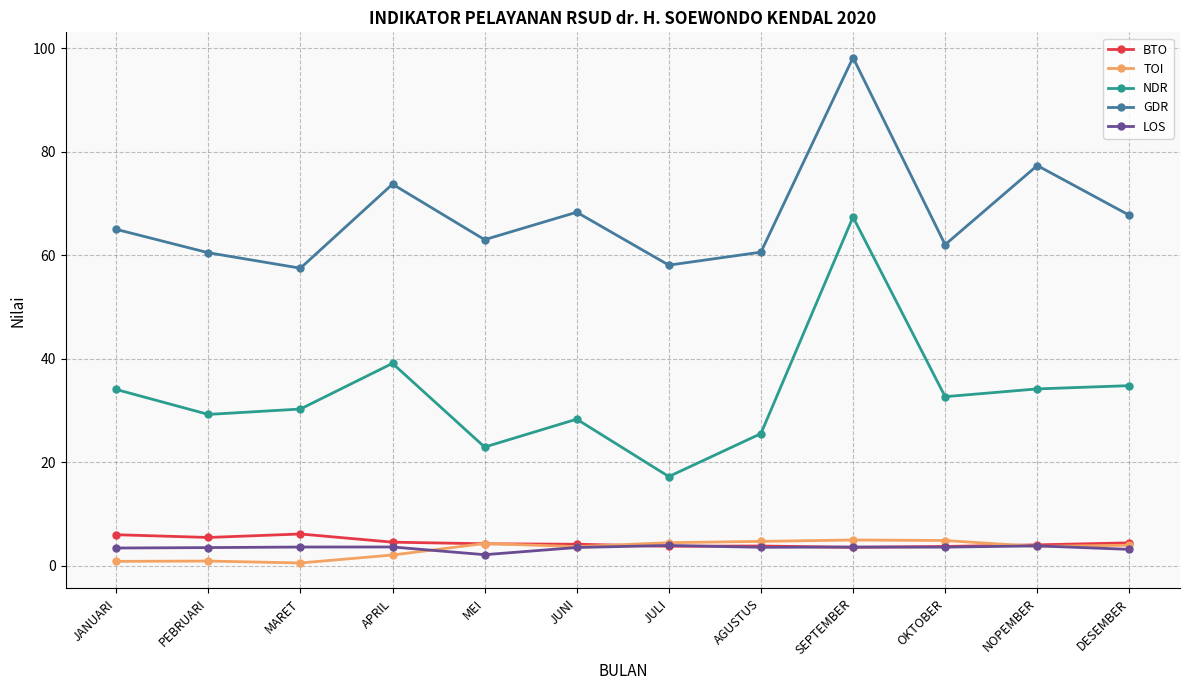

True or false: NDR and BTO cross at least once.

False